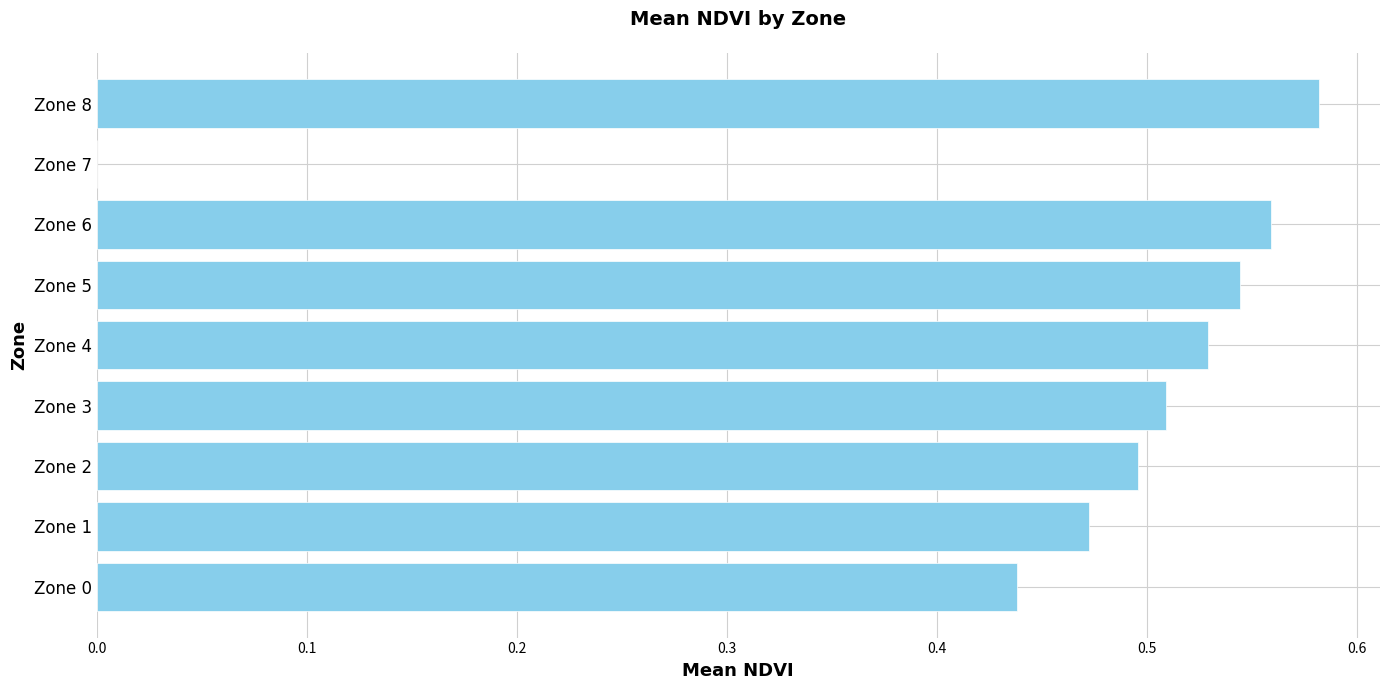

What is the sum of the values at Zone 8 and Zone 2?

1.1